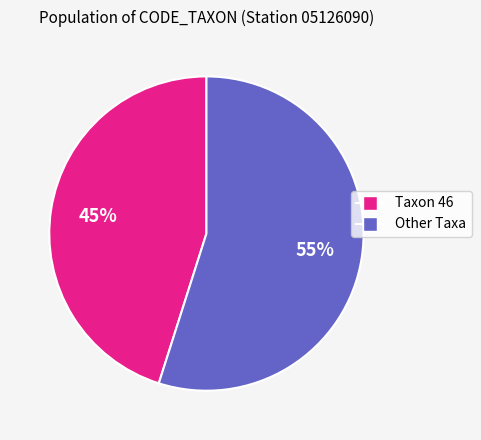

To the nearest percent, what is the difference between the largest and smallest slice percentages?

10%